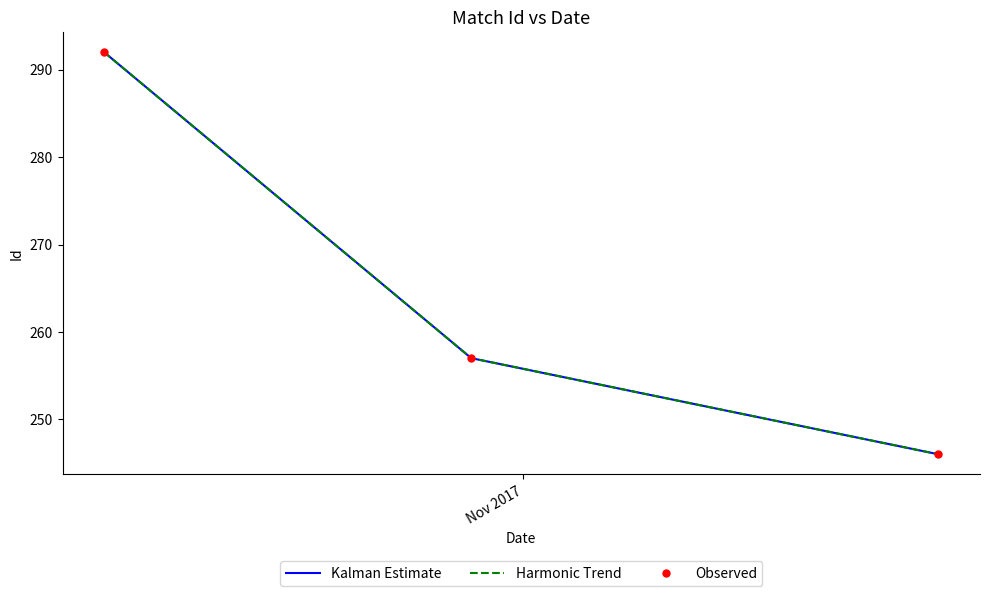

Which series has the largest total across all categories?

Kalman Estimate